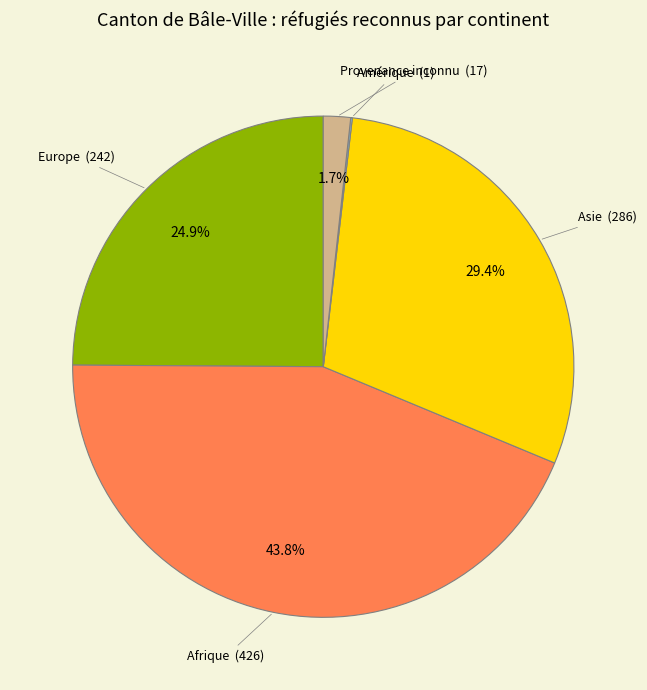

What percentage is NOT represented by Europe?

75.1%